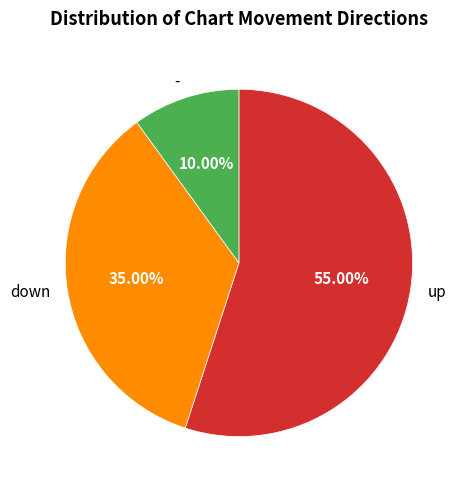

To the nearest percent, what is the combined percentage of up and down?

90%